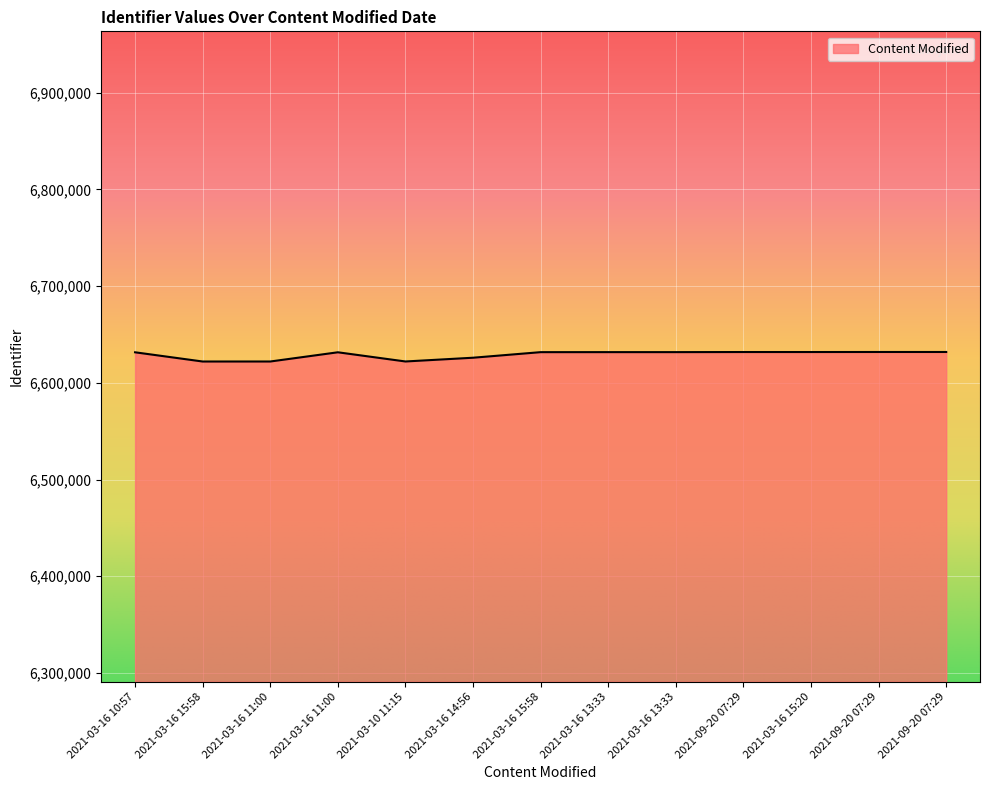

Does the chart display data point markers on the line(s)?

No